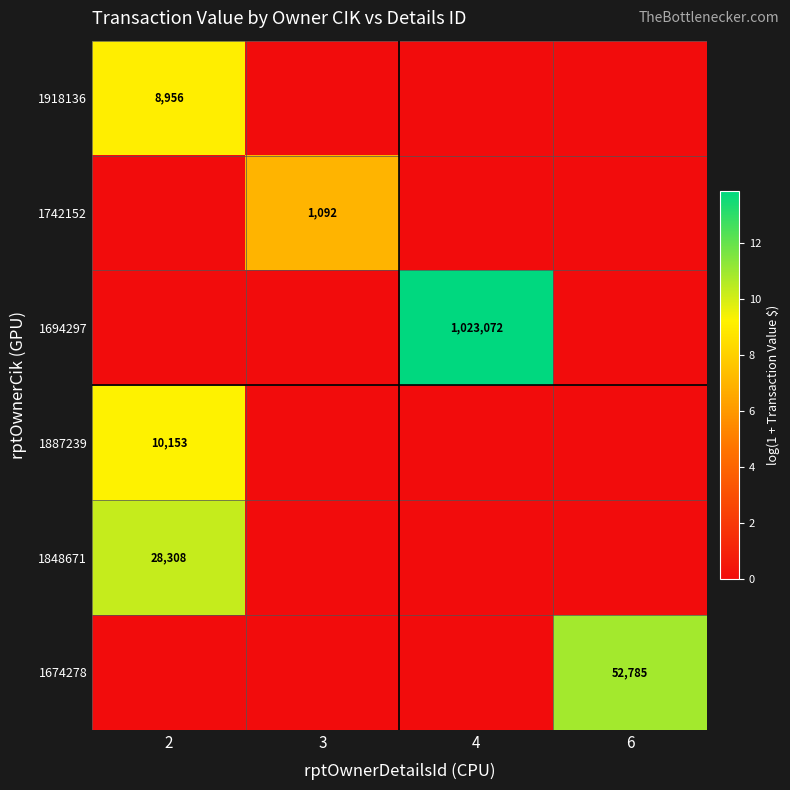

Between 3 and 2, which is larger?

2